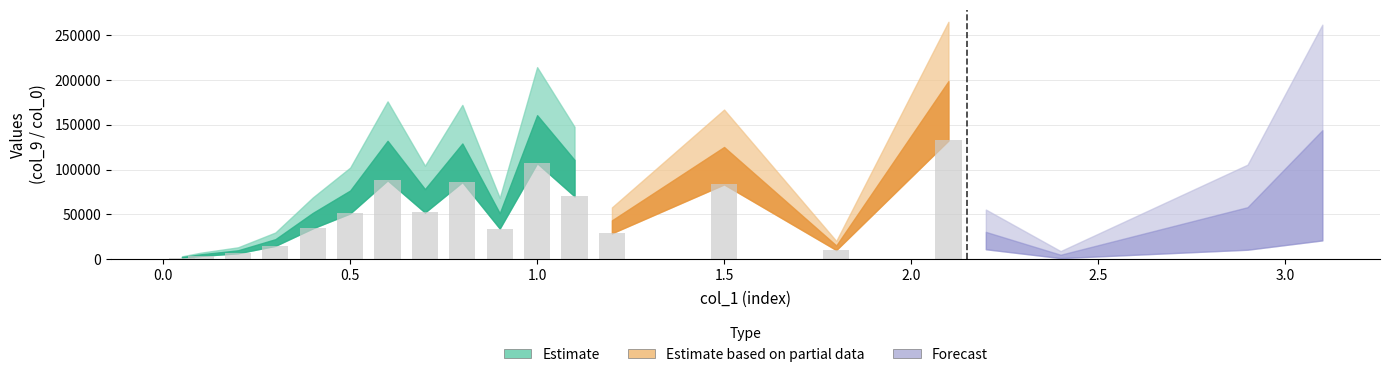

At which category is the sum across all series the highest?

2.1